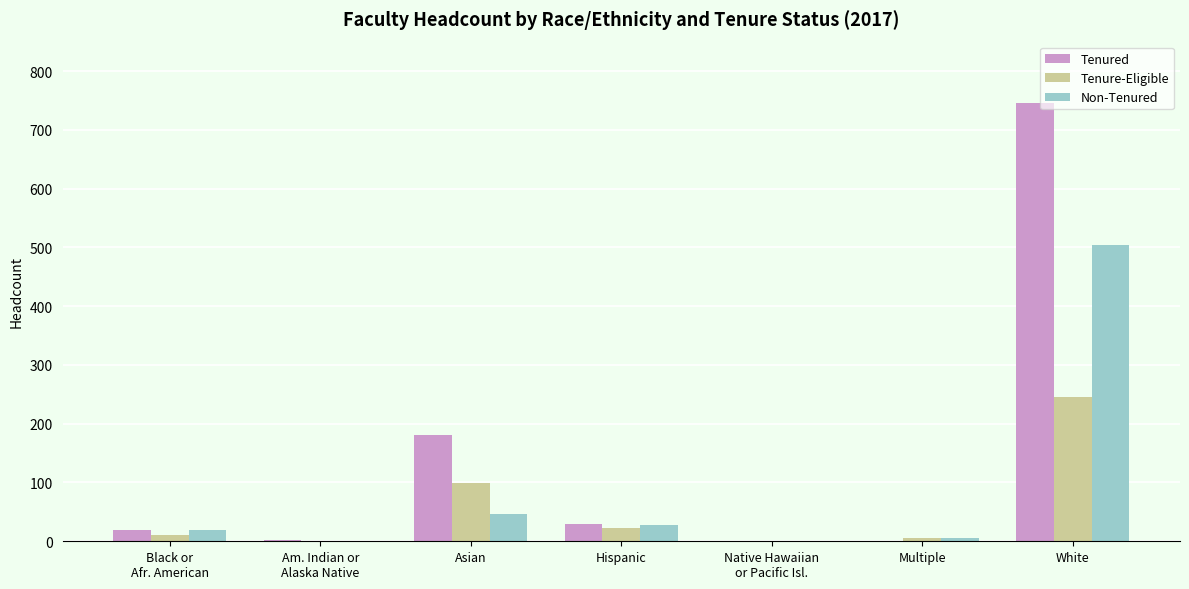

Which label corresponds to the largest value in the chart?

White